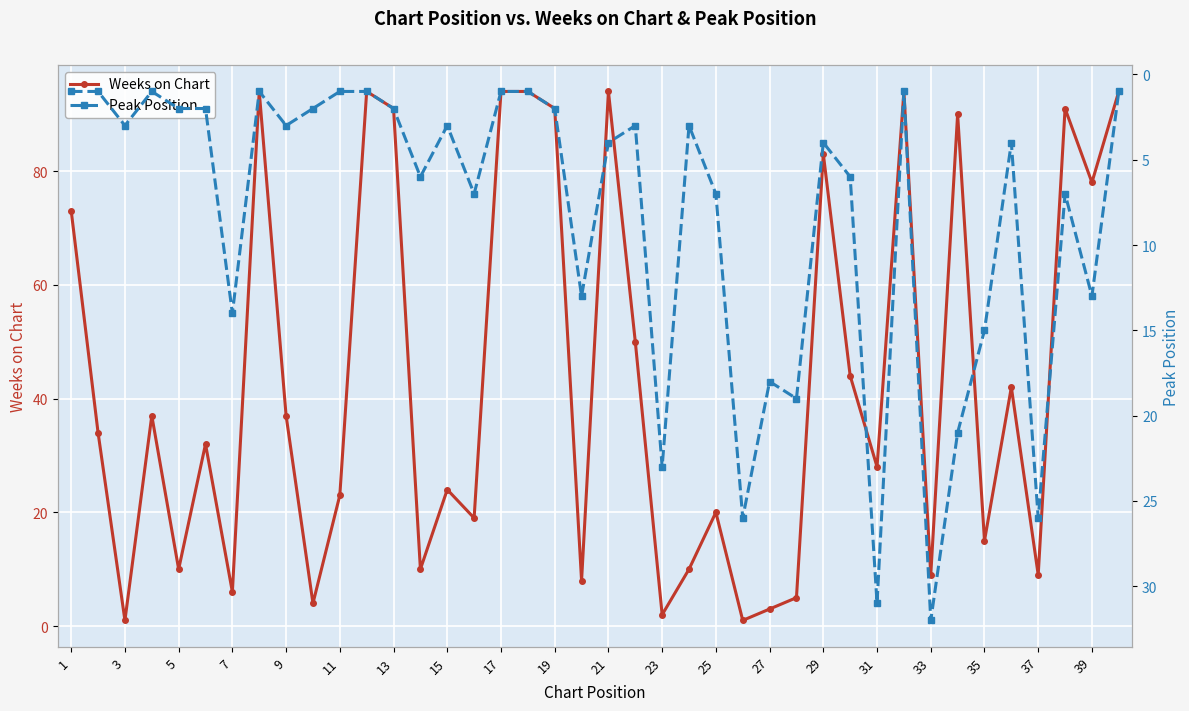

Is this an area chart (filled region under the line)?

No